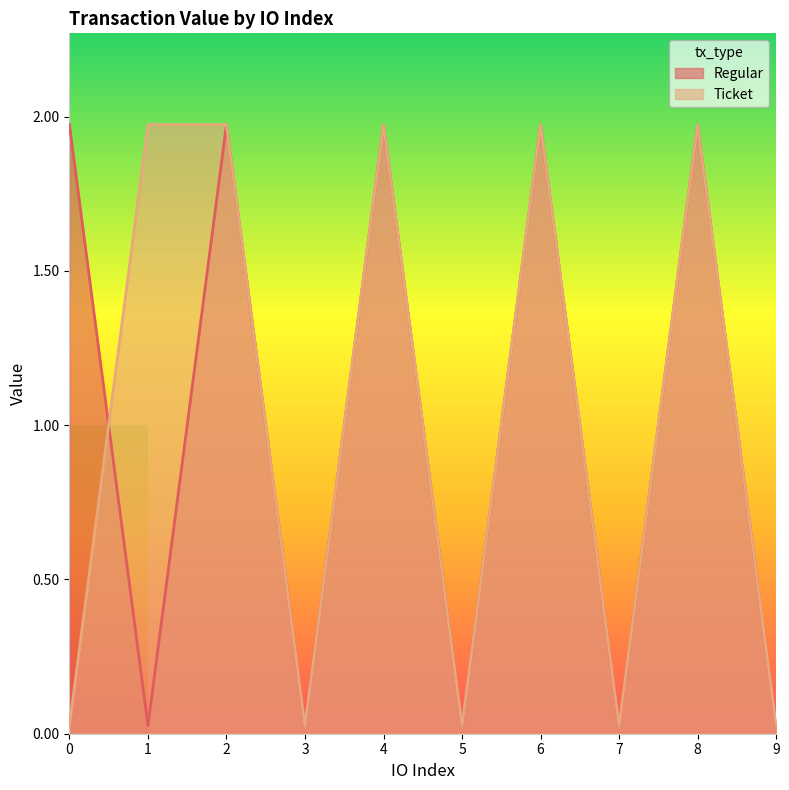

Does the chart display data point markers on the line(s)?

No